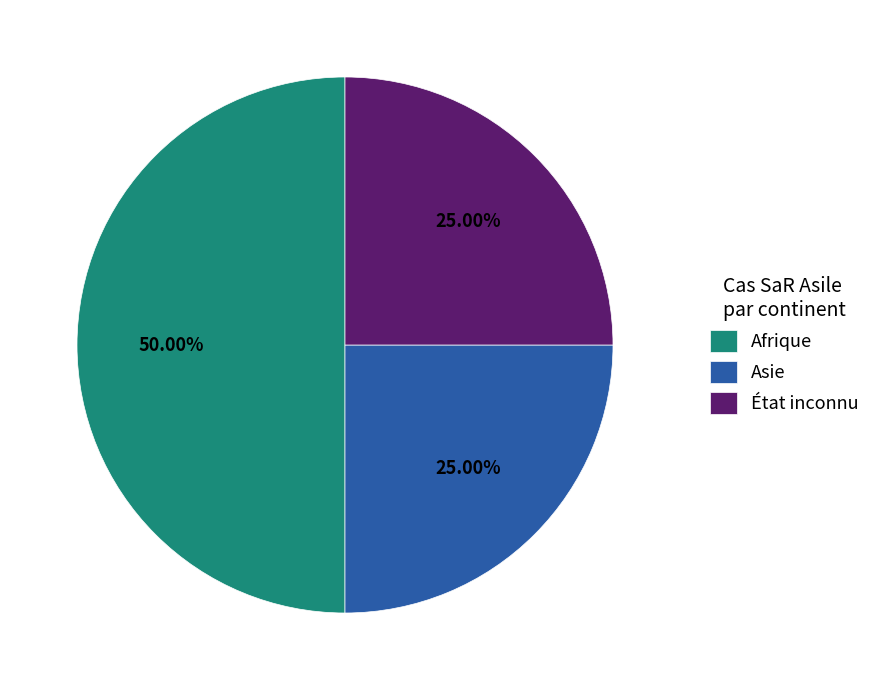

Between Asie and Afrique, which is larger?

Afrique